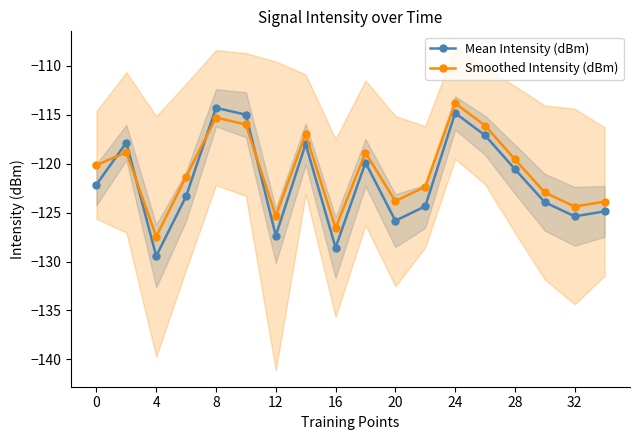

The value of Mean Intensity (dBm) at 20 is -25.8. True or false?

False